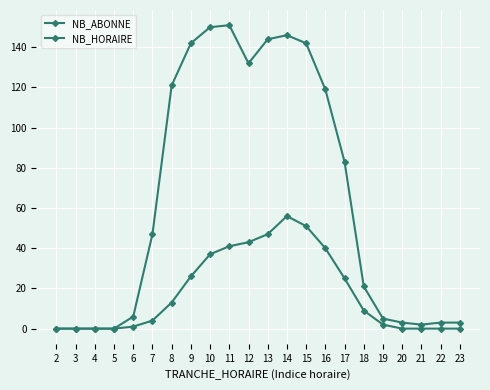

Is the value of NB_ABONNE at 17 greater than the value of NB_HORAIRE at 7?

Yes